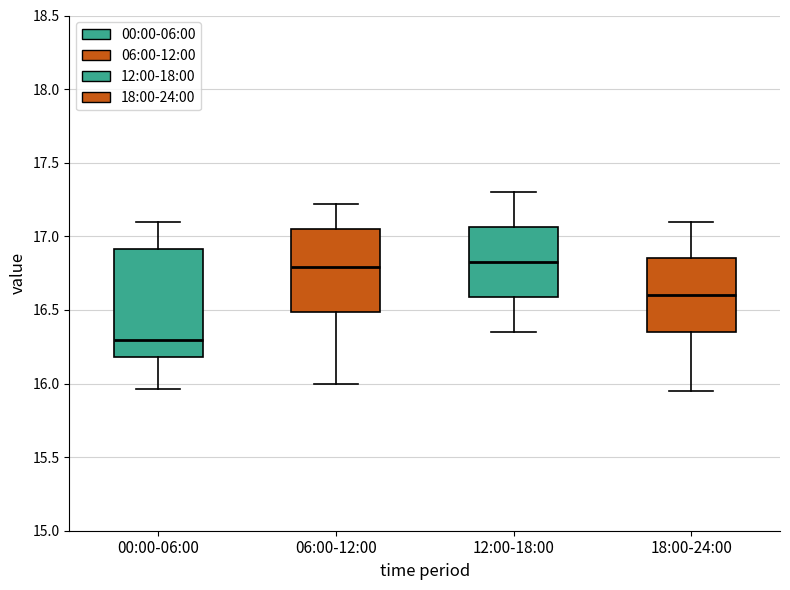

Reading left to right, transcribe this box plot: for each box, give where its median line is, the range the box spans, and where its two whiskers end, as read against the y-axis. The values are not printed on the chart, so give them approximately, as read against the axis.

00:00-06:00: median 16.30, box 16.20 to 16.90, whiskers 15.95 to 17.10
06:00-12:00: median 16.80, box 16.50 to 17.05, whiskers 16.00 to 17.20
12:00-18:00: median 16.85, box 16.60 to 17.05, whiskers 16.35 to 17.30
18:00-24:00: median 16.60, box 16.35 to 16.85, whiskers 15.95 to 17.10